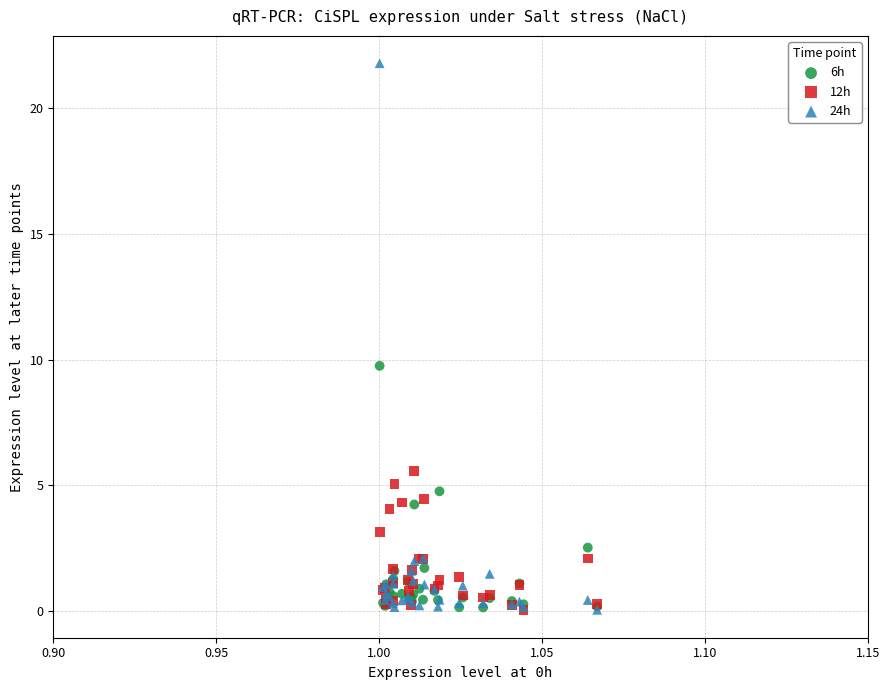

Which series contains the highest Y value?

24h